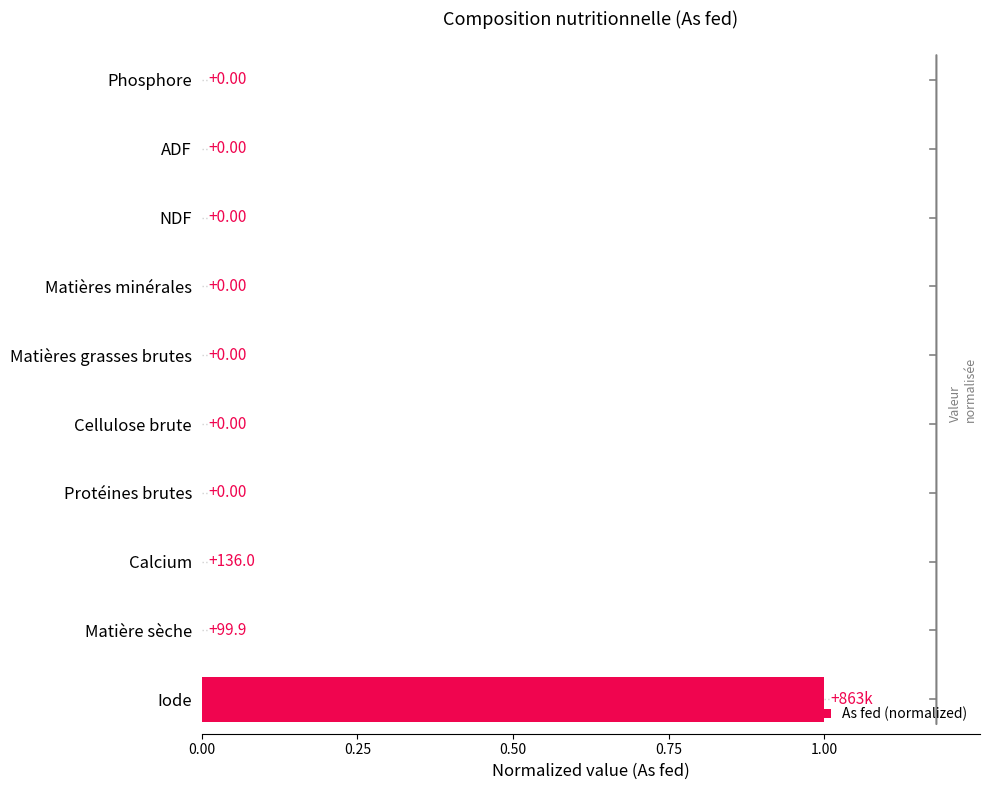

Which label corresponds to the largest value in the chart?

Iode